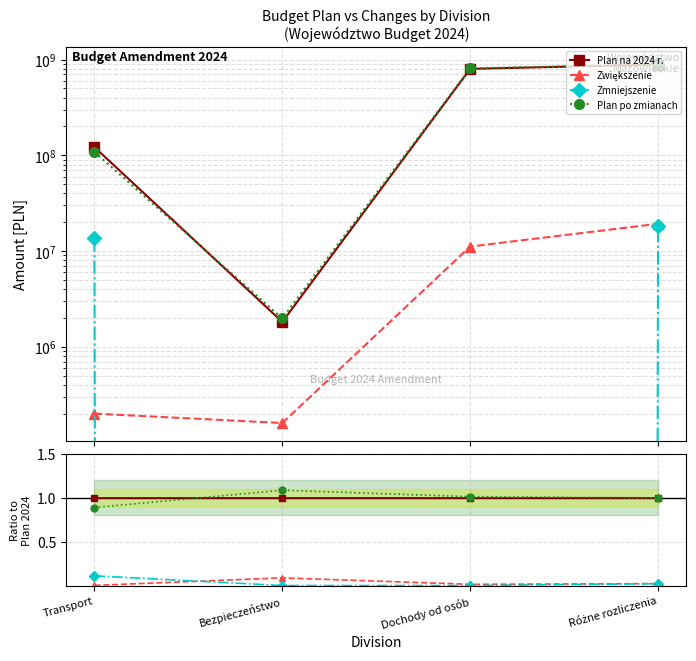

The value of Zwiększenie at Transport is 0.0. True or false?

False